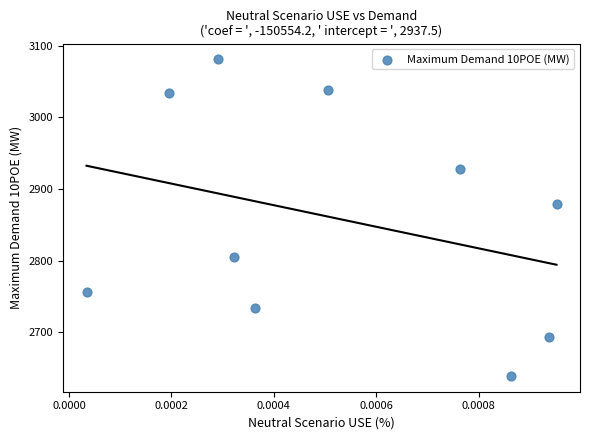

What is the average Y value?

2858.8